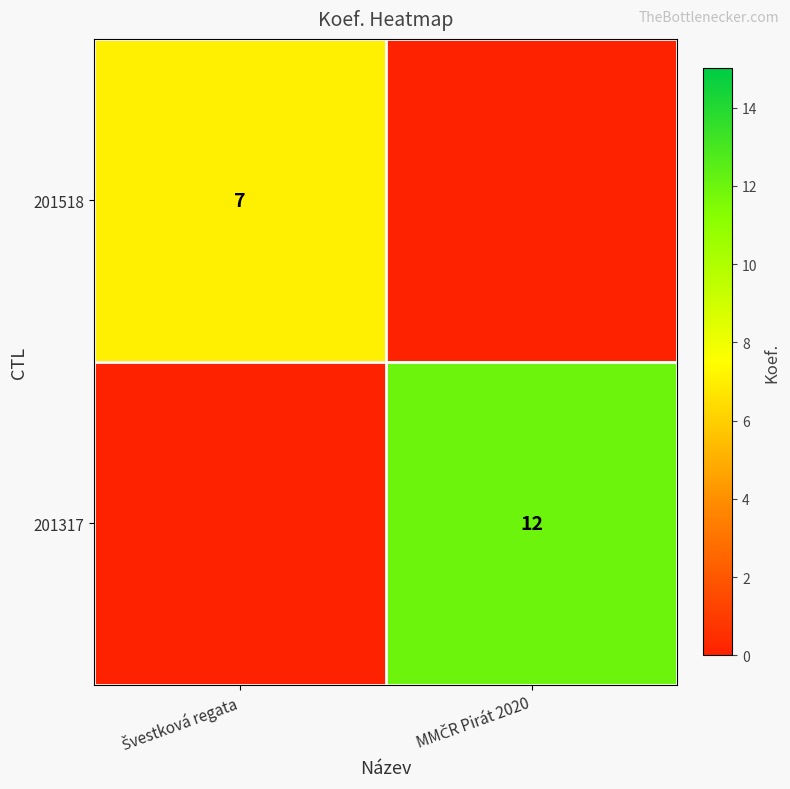

At which category is the sum across all series the highest?

MMČR Pirát 2020